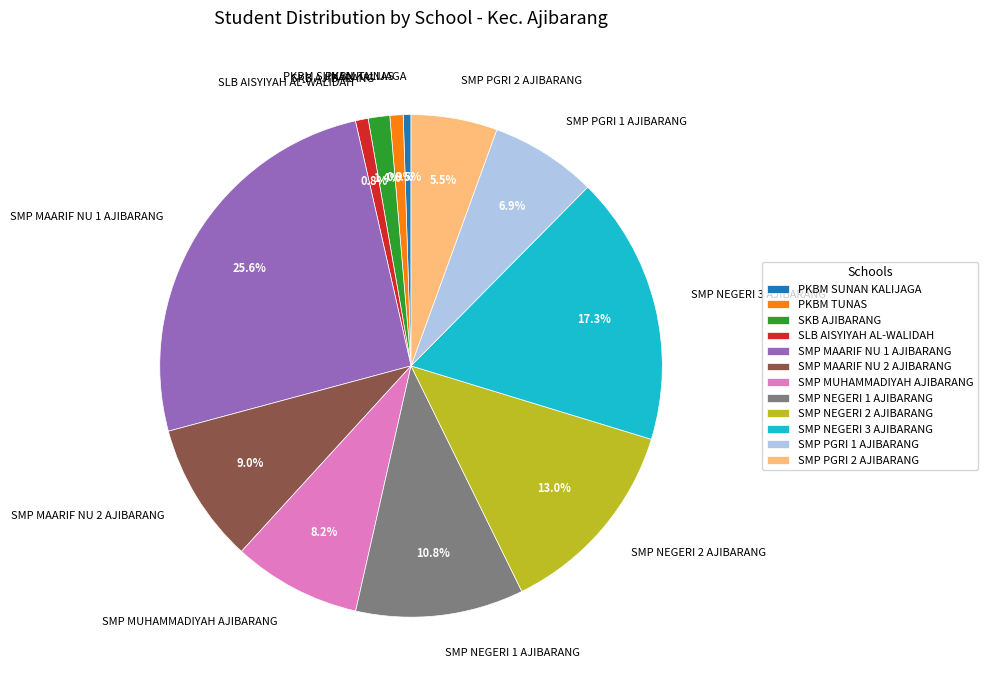

What percentage is NOT represented by SMP MUHAMMADIYAH AJIBARANG?

91.8%